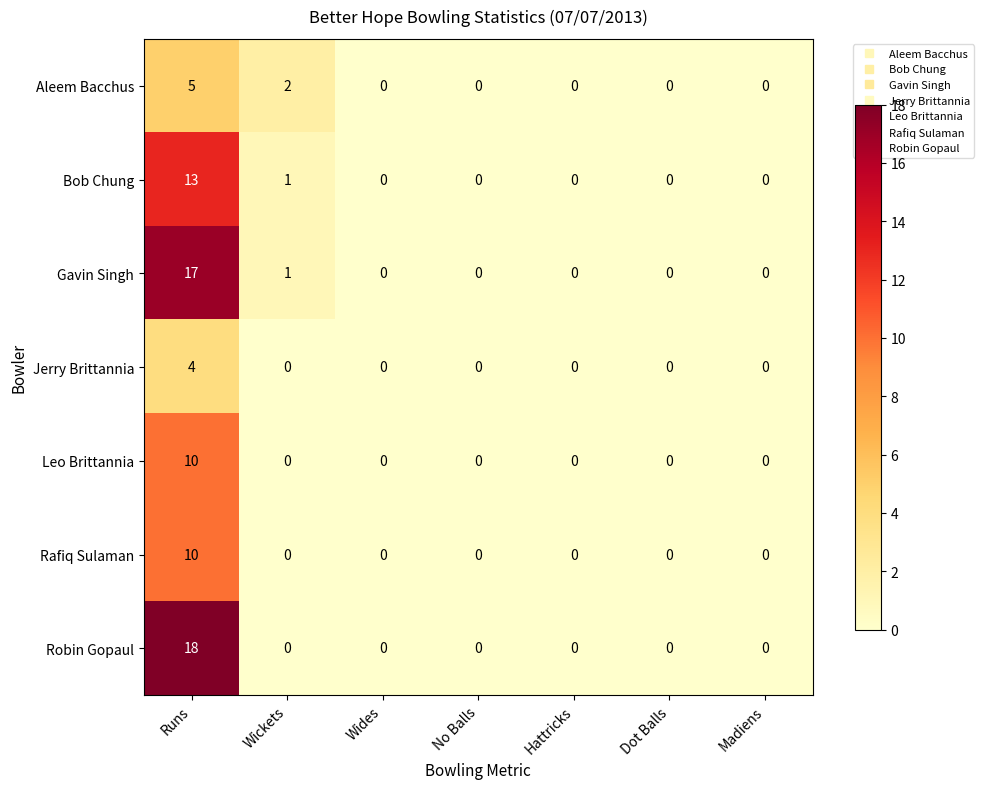

What is the maximum value shown in the chart?

18